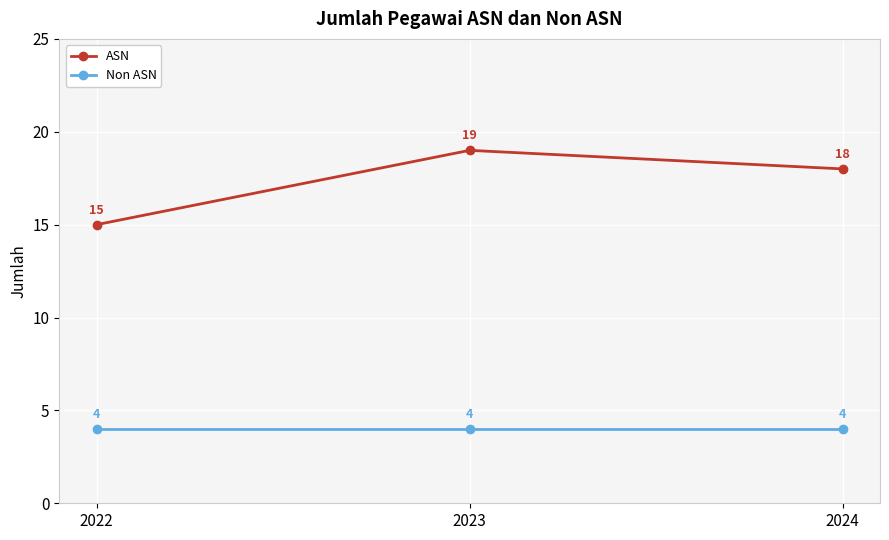

List the series in order of their peak value, lowest first.

Non ASN, ASN